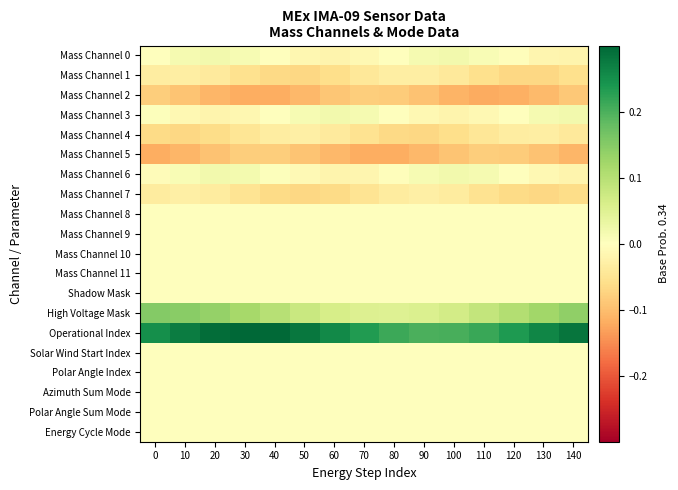

Reading left to right, what are all the values shown in this chart?

Mass Channel 0: 0=0.0	10=0.0	20=0.0	30=0.0	40=-0.0	50=-0.0	60=-0.0	70=-0.0	80=0.0	90=0.0	100=0.0	110=0.0	120=-0.0	130=-0.0	140=-0.0
Mass Channel 1: 0=-0.0	10=-0.0	20=-0.0	30=-0.1	40=-0.1	50=-0.1	60=-0.1	70=-0.0	80=-0.0	90=-0.0	100=-0.0	110=-0.1	120=-0.1	130=-0.1	140=-0.1
Mass Channel 2: 0=-0.1	10=-0.1	20=-0.1	30=-0.1	40=-0.1	50=-0.1	60=-0.1	70=-0.1	80=-0.1	90=-0.1	100=-0.1	110=-0.1	120=-0.1	130=-0.1	140=-0.1
Mass Channel 3: 0=0.0	10=-0.0	20=-0.0	30=-0.0	40=-0.0	50=0.0	60=0.0	70=0.0	80=0.0	90=-0.0	100=-0.0	110=-0.0	120=0.0	130=0.0	140=0.0
Mass Channel 4: 0=-0.1	10=-0.1	20=-0.1	30=-0.0	40=-0.0	50=-0.0	60=-0.0	70=-0.1	80=-0.1	90=-0.1	100=-0.1	110=-0.0	120=-0.0	130=-0.0	140=-0.0
Mass Channel 5: 0=-0.1	10=-0.1	20=-0.1	30=-0.1	40=-0.1	50=-0.1	60=-0.1	70=-0.1	80=-0.1	90=-0.1	100=-0.1	110=-0.1	120=-0.1	130=-0.1	140=-0.1
Mass Channel 6: 0=-0.0	10=0.0	20=0.0	30=0.0	40=0.0	50=-0.0	60=-0.0	70=-0.0	80=-0.0	90=0.0	100=0.0	110=0.0	120=0.0	130=-0.0	140=-0.0
Mass Channel 7: 0=-0.0	10=-0.0	20=-0.0	30=-0.0	40=-0.1	50=-0.1	60=-0.1	70=-0.0	80=-0.0	90=-0.0	100=-0.0	110=-0.1	120=-0.1	130=-0.1	140=-0.1
Mass Channel 8: 0=0.0	10=0.0	20=0.0	30=0.0	40=0.0	50=0.0	60=0.0	70=0.0	80=0.0	90=0.0	100=0.0	110=0.0	120=0.0	130=0.0	140=0.0
Mass Channel 9: 0=0.0	10=0.0	20=0.0	30=0.0	40=0.0	50=0.0	60=0.0	70=0.0	80=0.0	90=0.0	100=0.0	110=0.0	120=0.0	130=0.0	140=0.0
Mass Channel 10: 0=0.0	10=0.0	20=0.0	30=0.0	40=0.0	50=0.0	60=0.0	70=0.0	80=0.0	90=0.0	100=0.0	110=0.0	120=0.0	130=0.0	140=0.0
Mass Channel 11: 0=0.0	10=0.0	20=0.0	30=0.0	40=0.0	50=0.0	60=0.0	70=0.0	80=0.0	90=0.0	100=0.0	110=0.0	120=0.0	130=0.0	140=0.0
Shadow Mask: 0=0.0	10=0.0	20=0.0	30=0.0	40=0.0	50=0.0	60=0.0	70=0.0	80=0.0	90=0.0	100=0.0	110=0.0	120=0.0	130=0.0	140=0.0
High Voltage Mask: 0=0.2	10=0.1	20=0.1	30=0.1	40=0.1	50=0.1	60=0.1	70=0.1	80=0.1	90=0.1	100=0.1	110=0.1	120=0.1	130=0.1	140=0.1
Operational Index: 0=0.2	10=0.3	20=0.3	30=0.3	40=0.3	50=0.3	60=0.3	70=0.2	80=0.2	90=0.2	100=0.2	110=0.2	120=0.2	130=0.3	140=0.3
Solar Wind Start Index: 0=0.0	10=0.0	20=0.0	30=0.0	40=0.0	50=0.0	60=0.0	70=0.0	80=0.0	90=0.0	100=0.0	110=0.0	120=0.0	130=0.0	140=0.0
Polar Angle Index: 0=0.0	10=0.0	20=0.0	30=0.0	40=0.0	50=0.0	60=0.0	70=0.0	80=0.0	90=0.0	100=0.0	110=0.0	120=0.0	130=0.0	140=0.0
Azimuth Sum Mode: 0=0.0	10=0.0	20=0.0	30=0.0	40=0.0	50=0.0	60=0.0	70=0.0	80=0.0	90=0.0	100=0.0	110=0.0	120=0.0	130=0.0	140=0.0
Polar Angle Sum Mode: 0=0.0	10=0.0	20=0.0	30=0.0	40=0.0	50=0.0	60=0.0	70=0.0	80=0.0	90=0.0	100=0.0	110=0.0	120=0.0	130=0.0	140=0.0
Energy Cycle Mode: 0=0.0	10=0.0	20=0.0	30=0.0	40=0.0	50=0.0	60=0.0	70=0.0	80=0.0	90=0.0	100=0.0	110=0.0	120=0.0	130=0.0	140=0.0